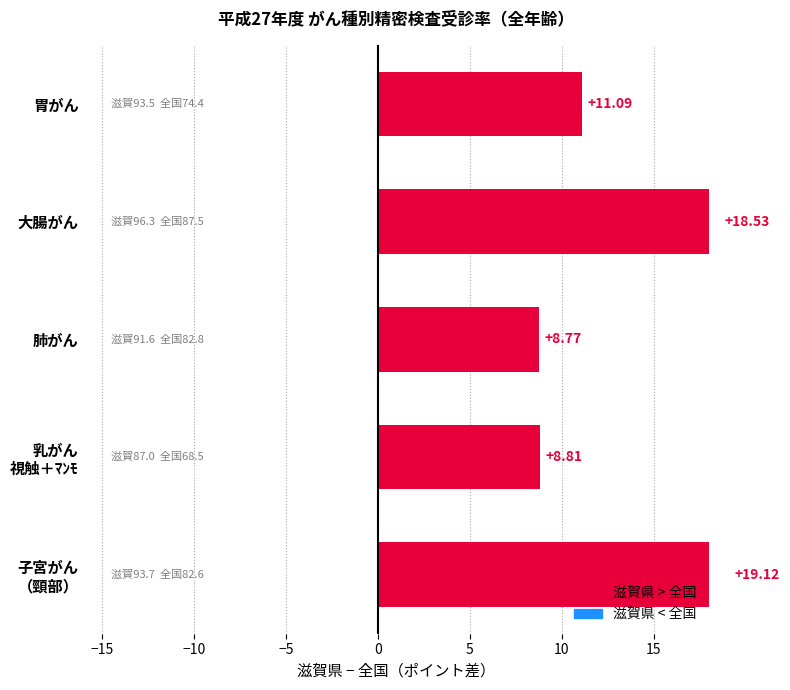

Does the chart contain stacked bars?

No